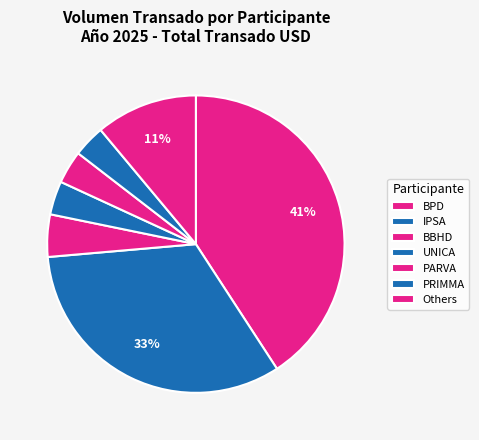

To the nearest percent, what percentage of the pie is PARVA?

4%